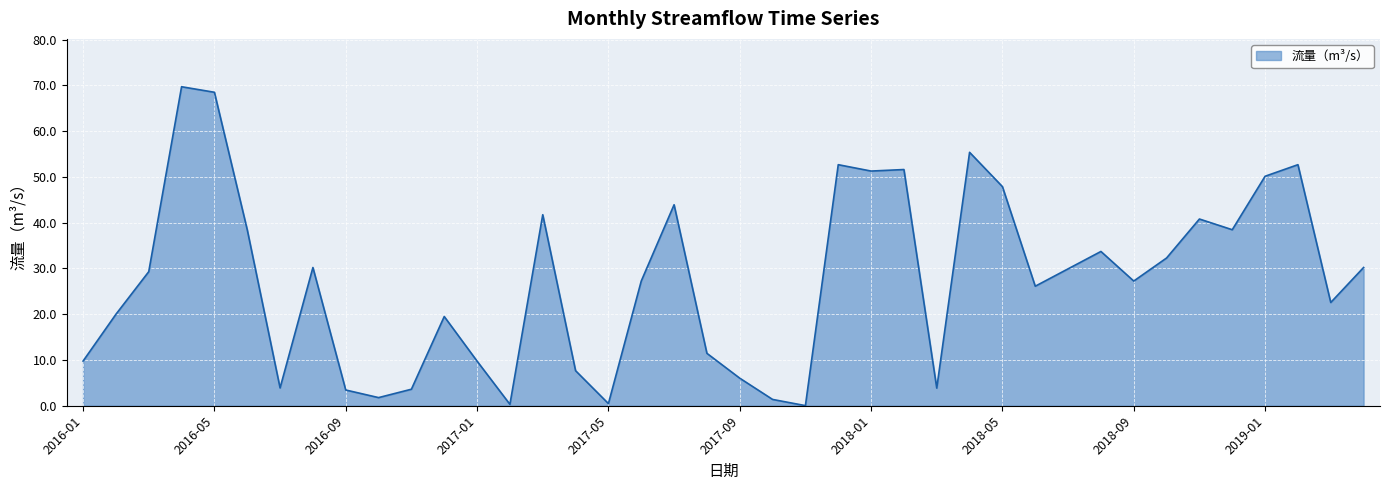

What is the difference between the maximum and minimum values?

69.7